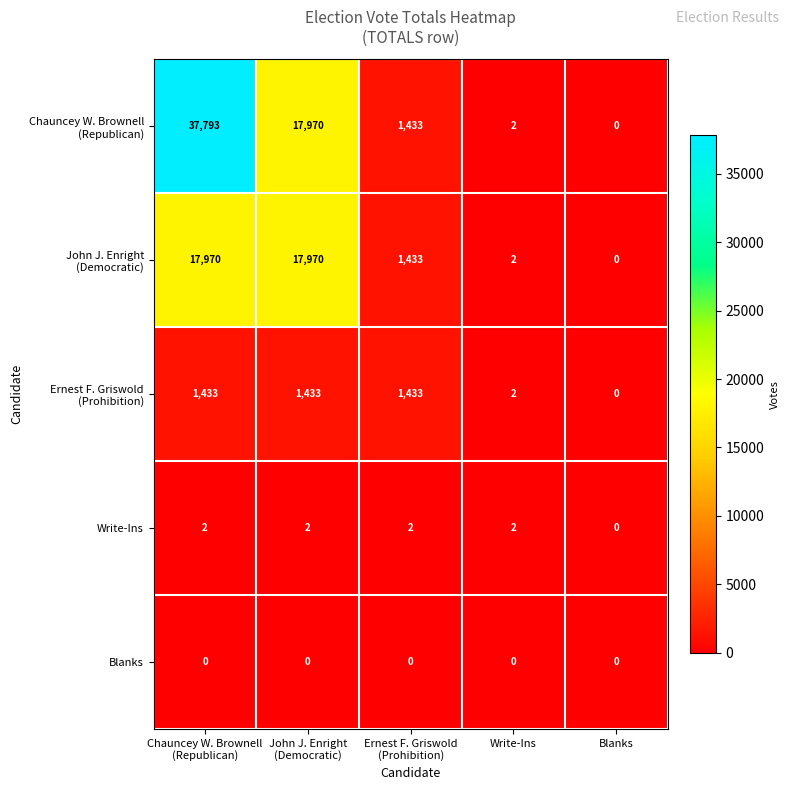

What is the maximum value shown in the chart?

37793